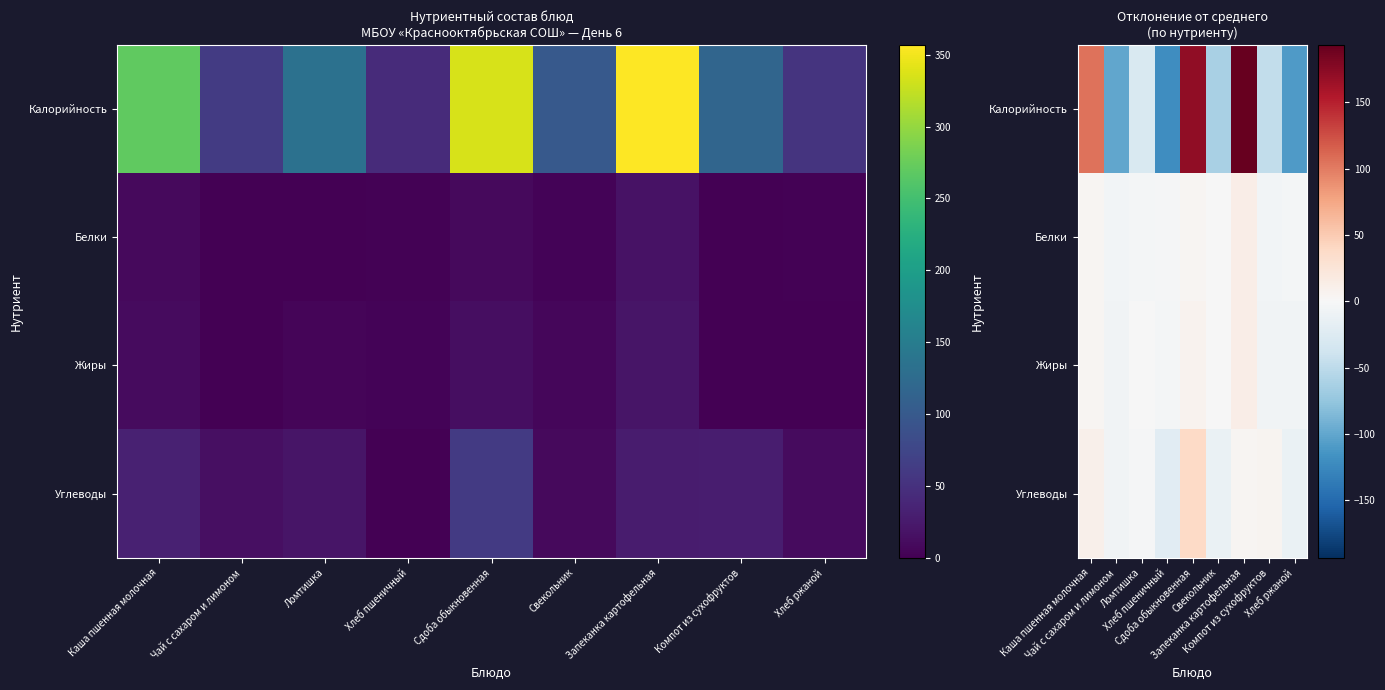

What is the difference between the maximum and second lowest values in the Углеводы series?

51.6